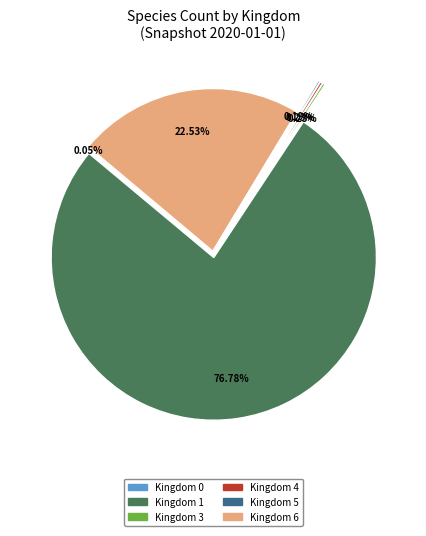

Do Kingdom 4 and Kingdom 6 together represent more than half of the pie?

No